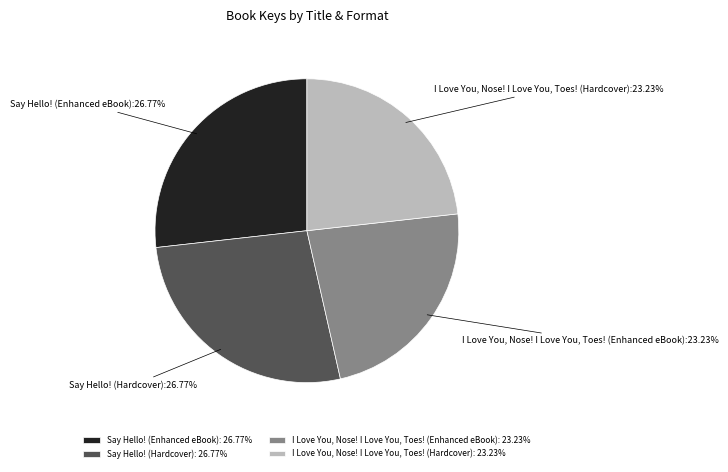

Does I Love You, Nose! I Love You, Toes! (Enhanced eBook) represent more than half of the total?

No